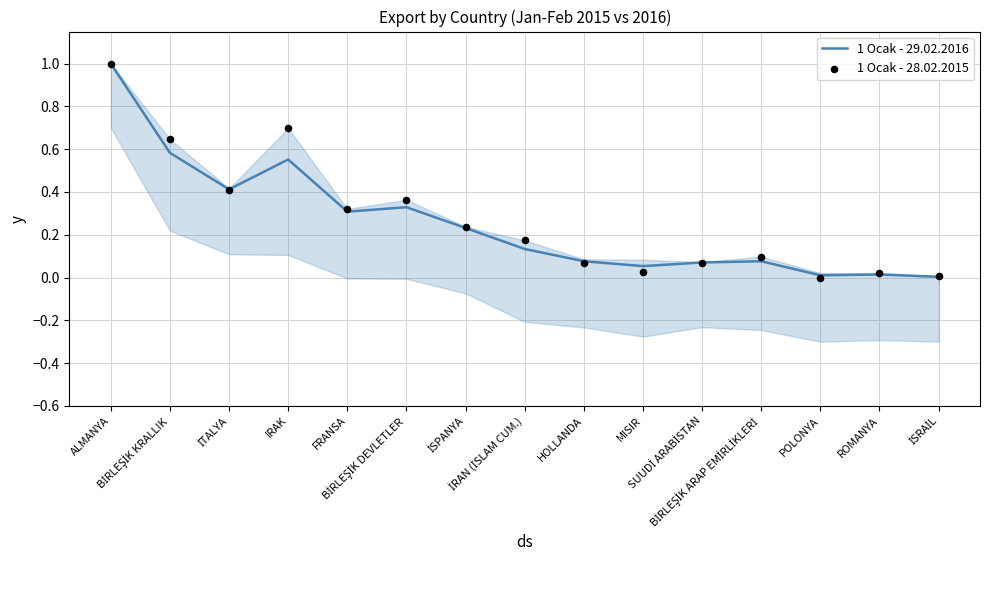

At how many categories does at least one series exceed 0?

15